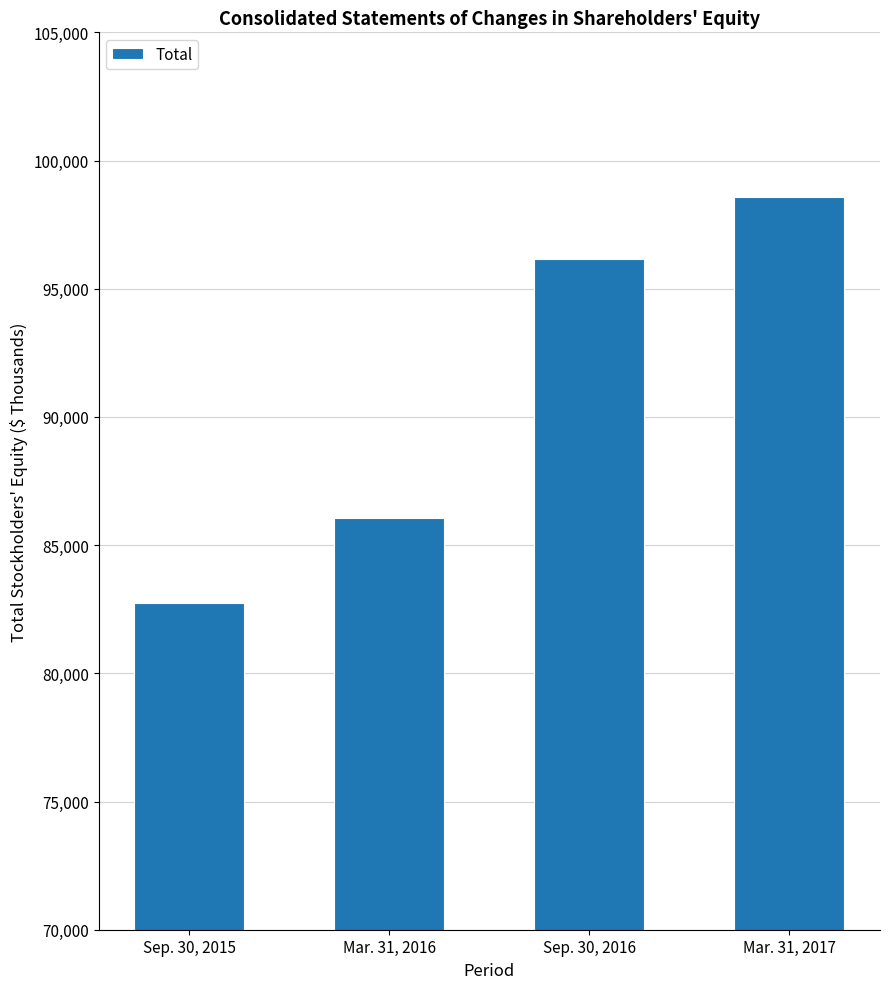

Reading left to right, transcribe all the data shown in this chart.

Sep. 30, 2015=82749	Mar. 31, 2016=86048	Sep. 30, 2016=96157	Mar. 31, 2017=98594